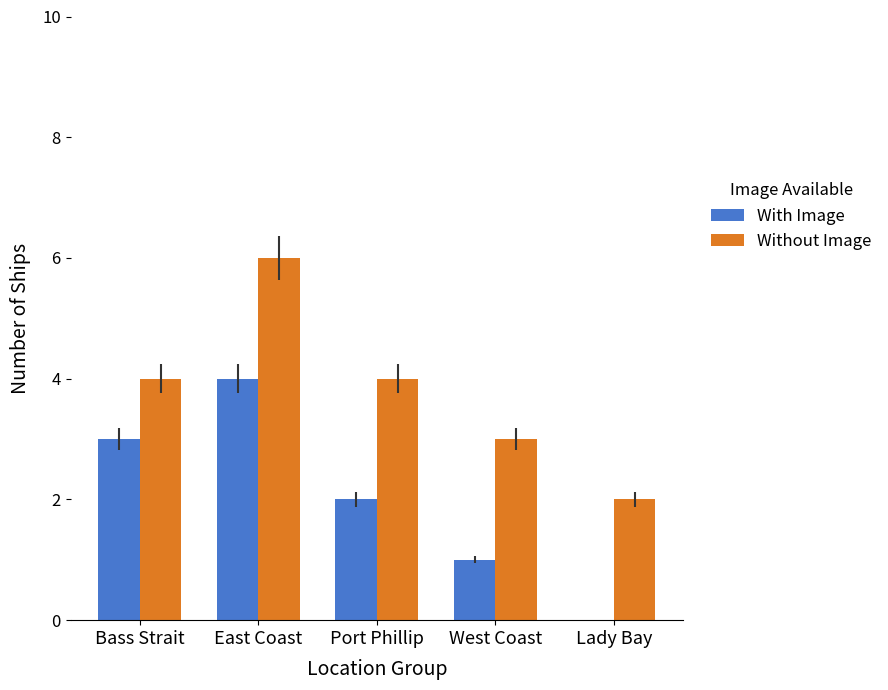

At which label does Without Image reach its peak?

East Coast